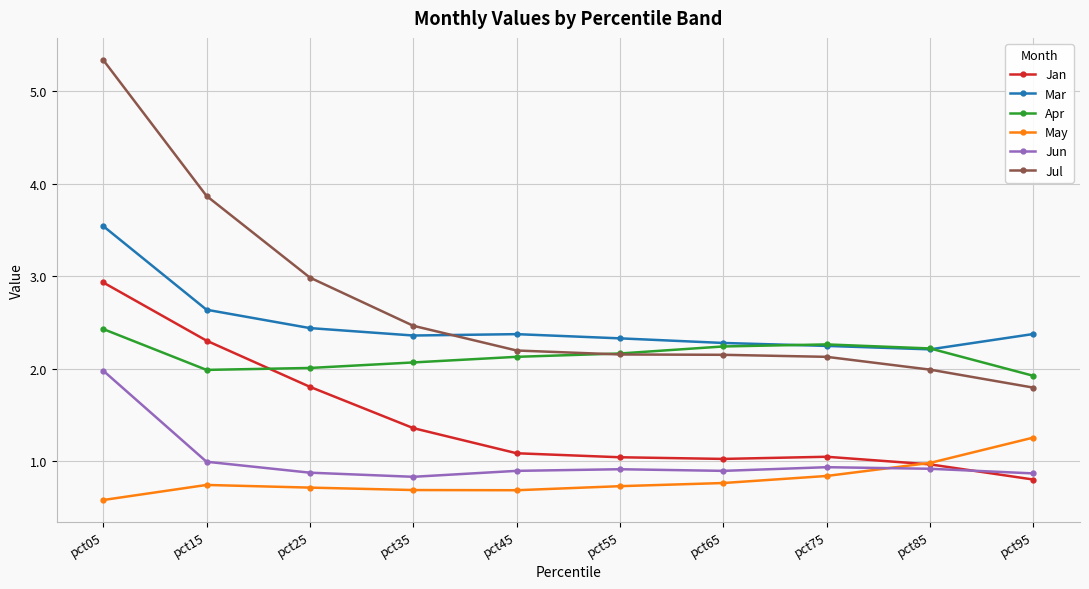

Does the chart have visible grid lines?

Yes